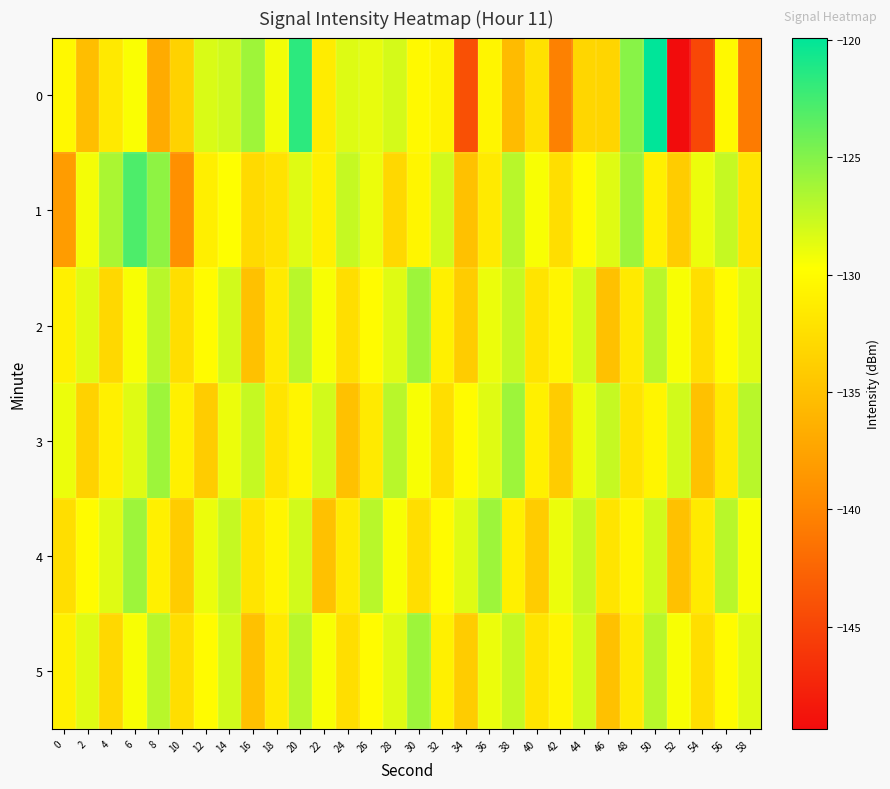

What is the minimum value shown in the chart?

-149.4